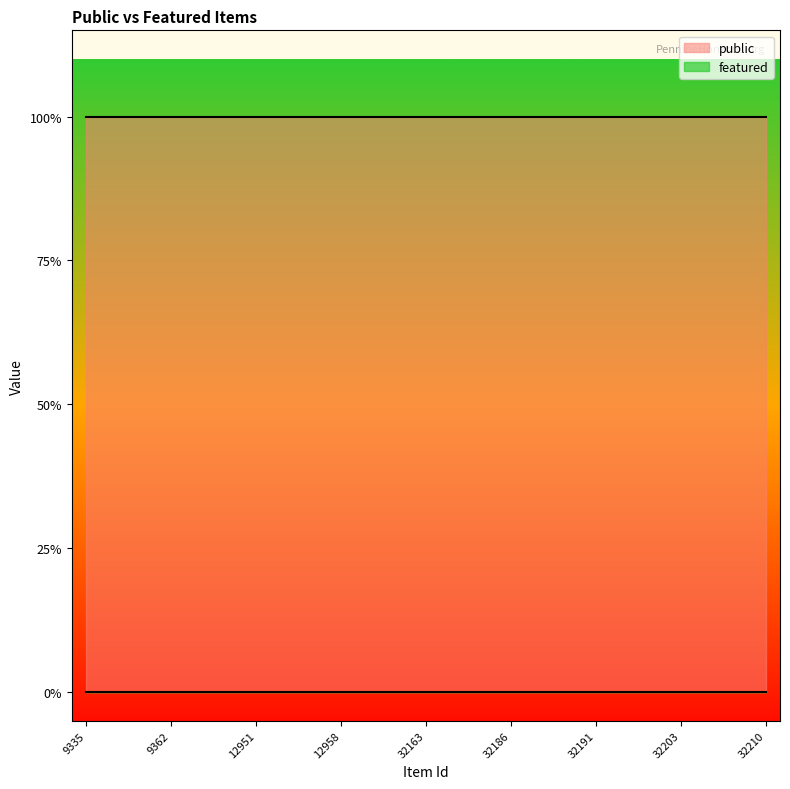

List the labels in order of featured value, smallest first.

9335, 9342, 9361, 9362, 12866, 12902, 12951, 12956, 12957, 12958, 32144, 32145, 32163, 32165, 32185, 32186, 32187, 32188, 32191, 32195, 32196, 32203, 32205, 32208, 32210